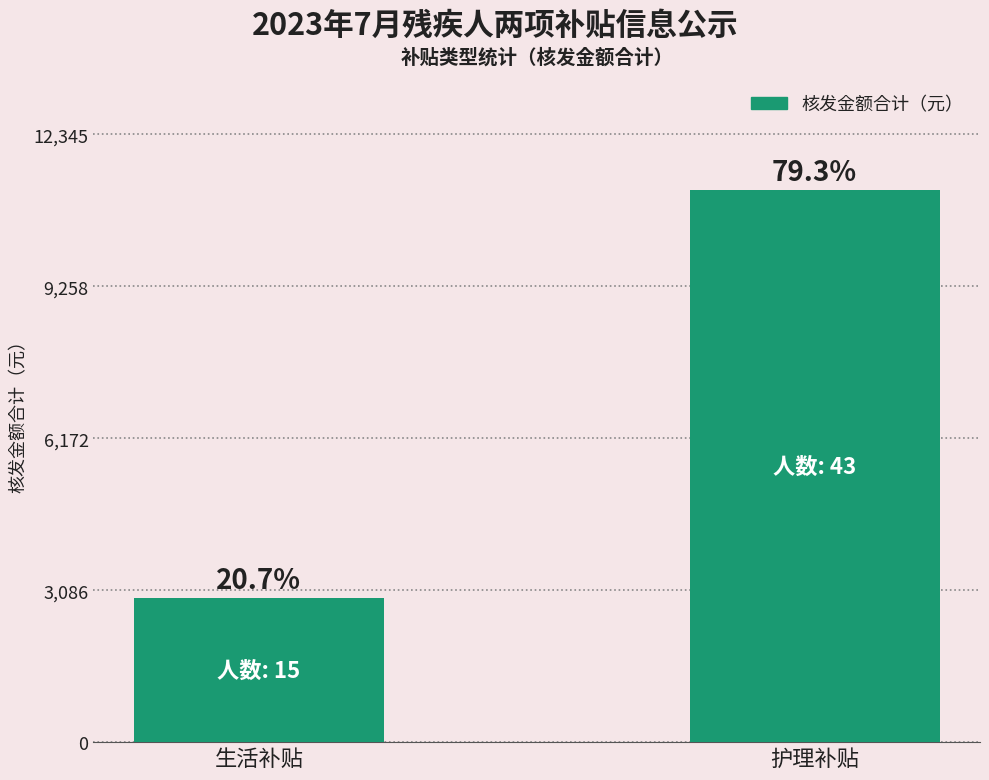

Are the bars horizontal?

No